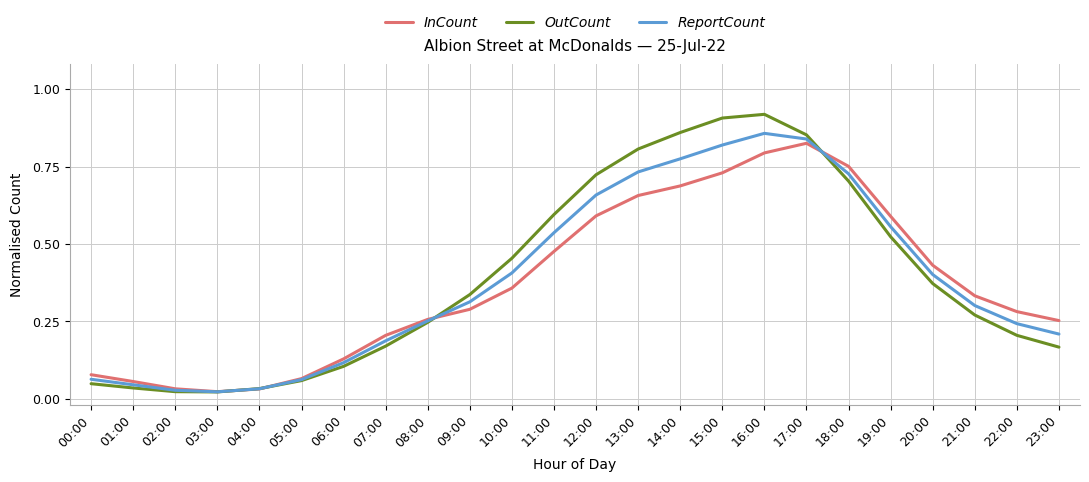

Which label corresponds to the largest value in the chart?

16:00